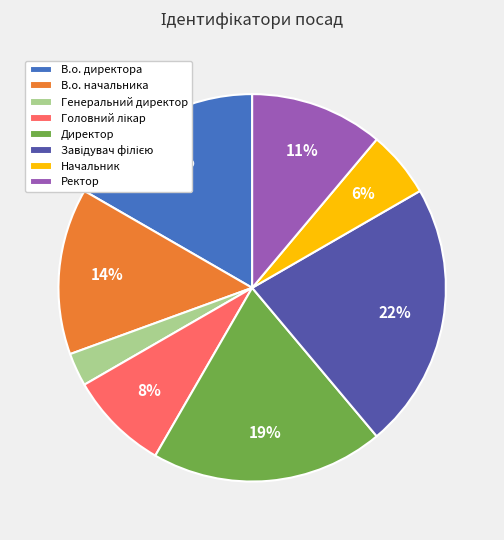

Is it true that Директор is 26% of the pie?

False